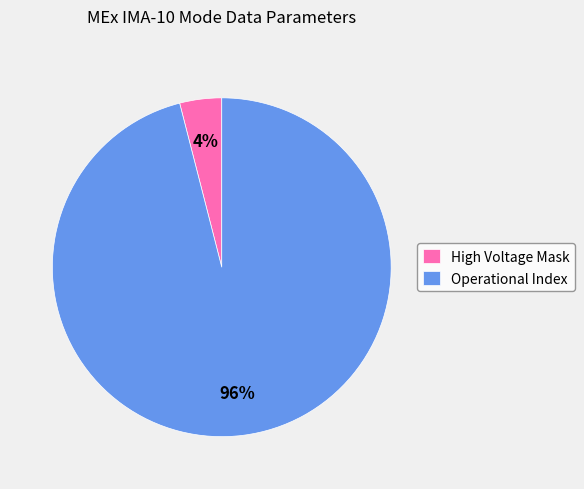

Which category accounts for the majority?

Operational Index